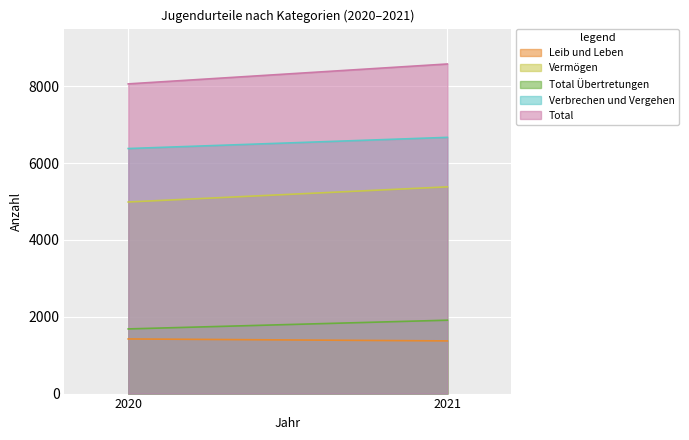

What is the total value across all series at 2020?

22531